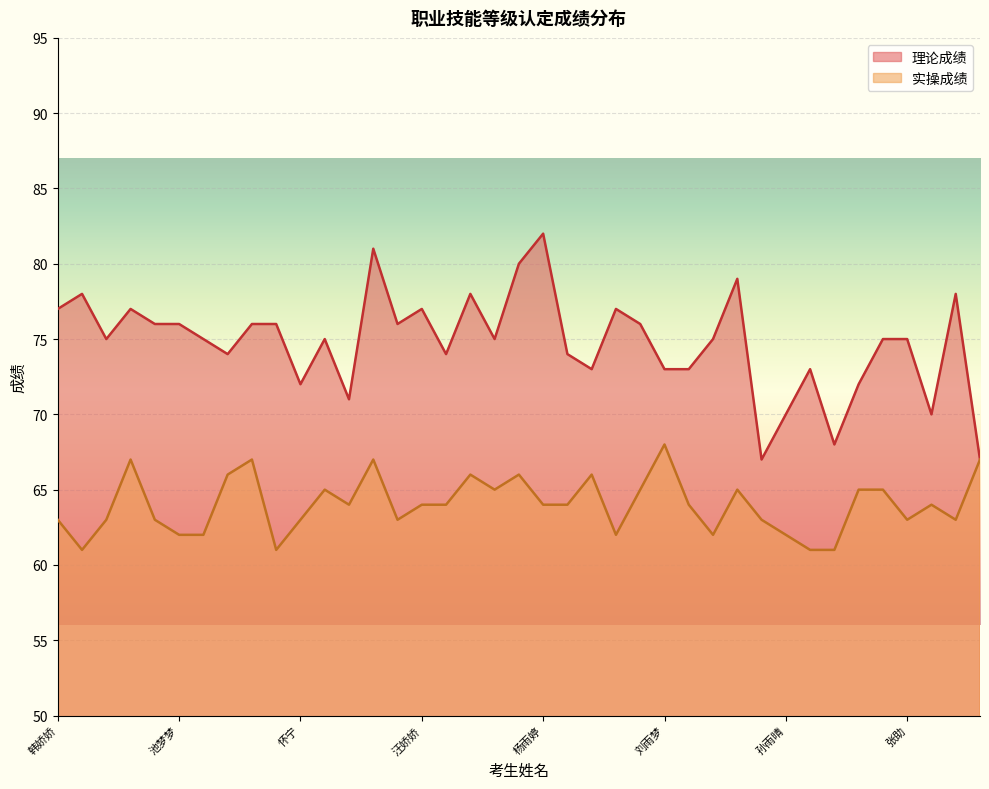

True or false: 理论成绩 and 实操成绩 cross at least once.

False